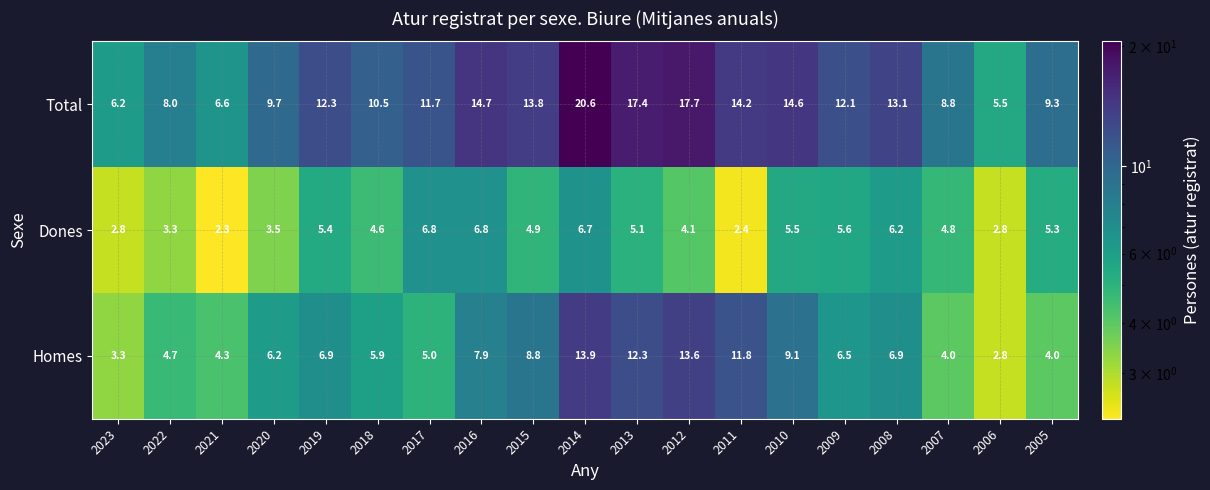

Between 2020 and 2016, which series saw the biggest shift?

Total